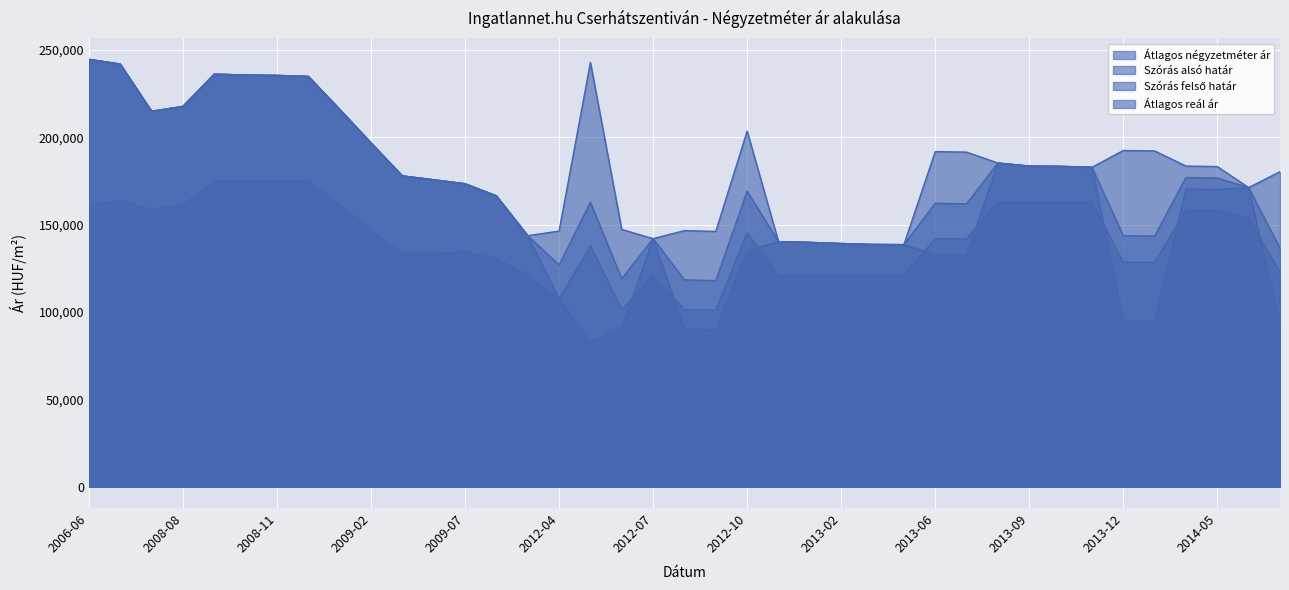

What is the label of the 26th point from the right?

2010-01